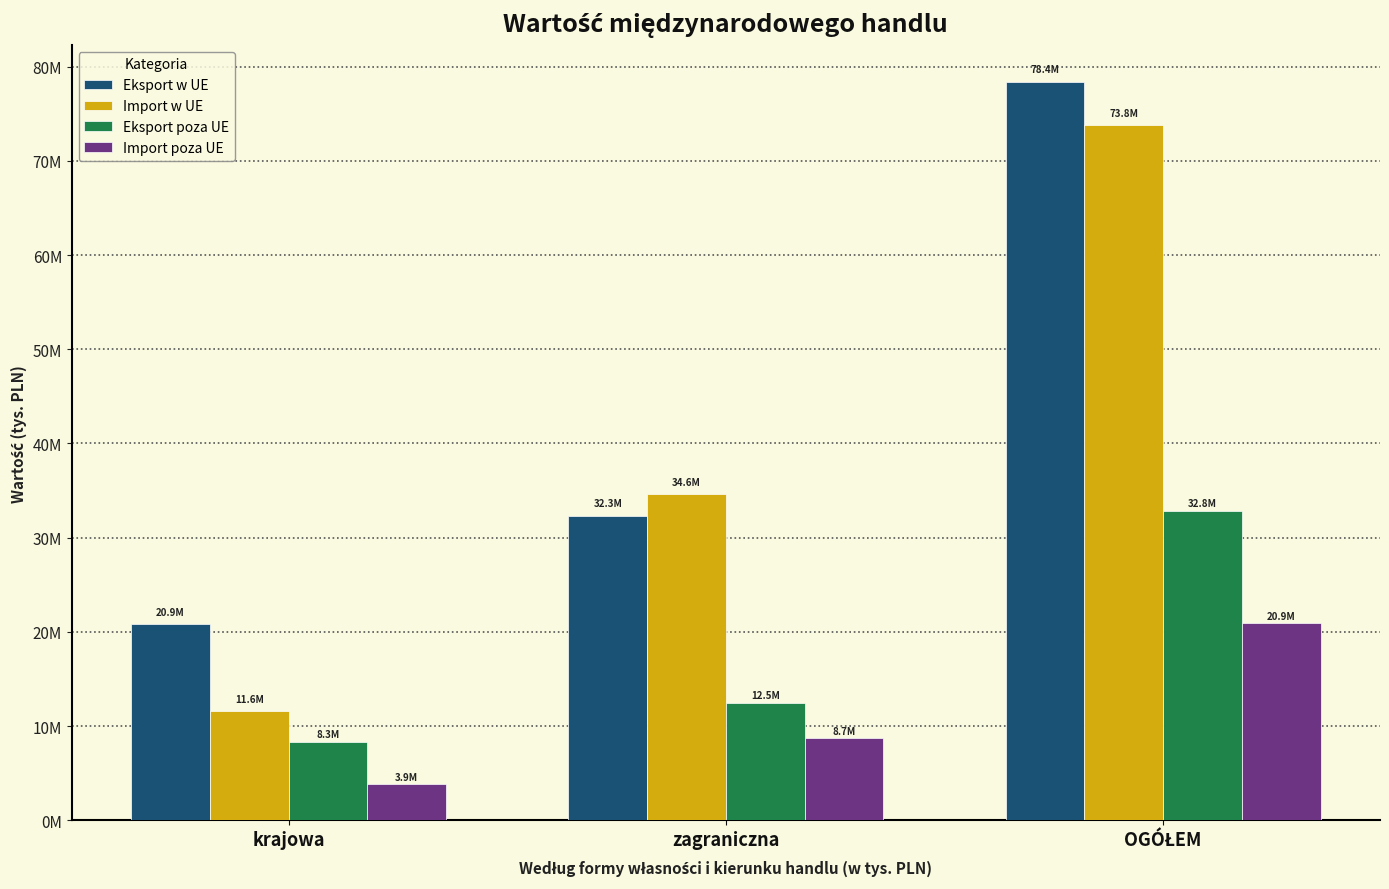

At which label does Eksport w UE reach its minimum?

krajowa